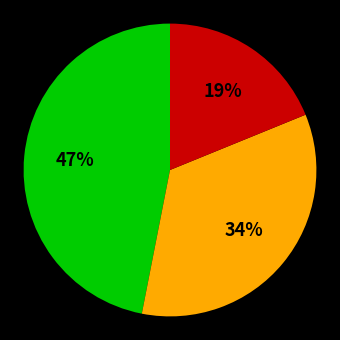

Does any single category account for the majority?

No